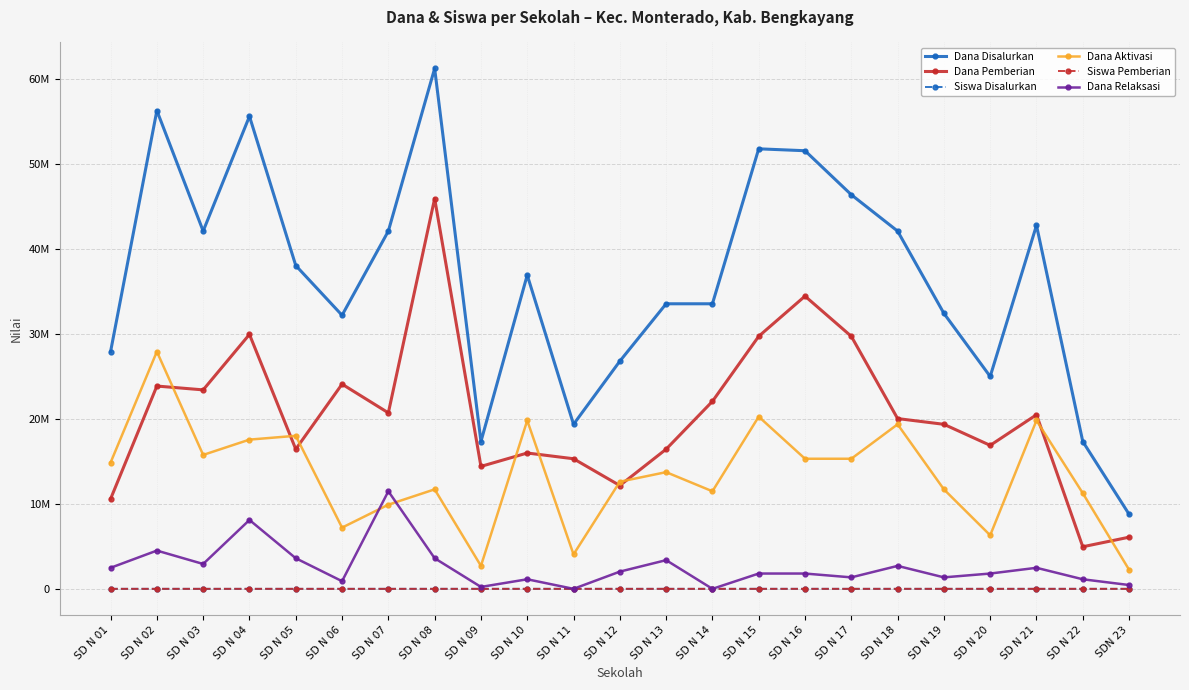

What are all the series names shown in the legend?

Dana Disalurkan, Dana Pemberian, Siswa Disalurkan, Dana Aktivasi, Siswa Pemberian, Dana Relaksasi